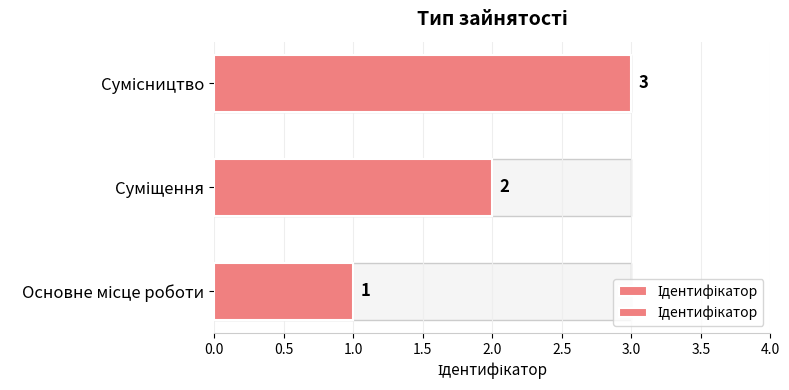

Reading right to left, extract all data points from this chart.

3	2	1